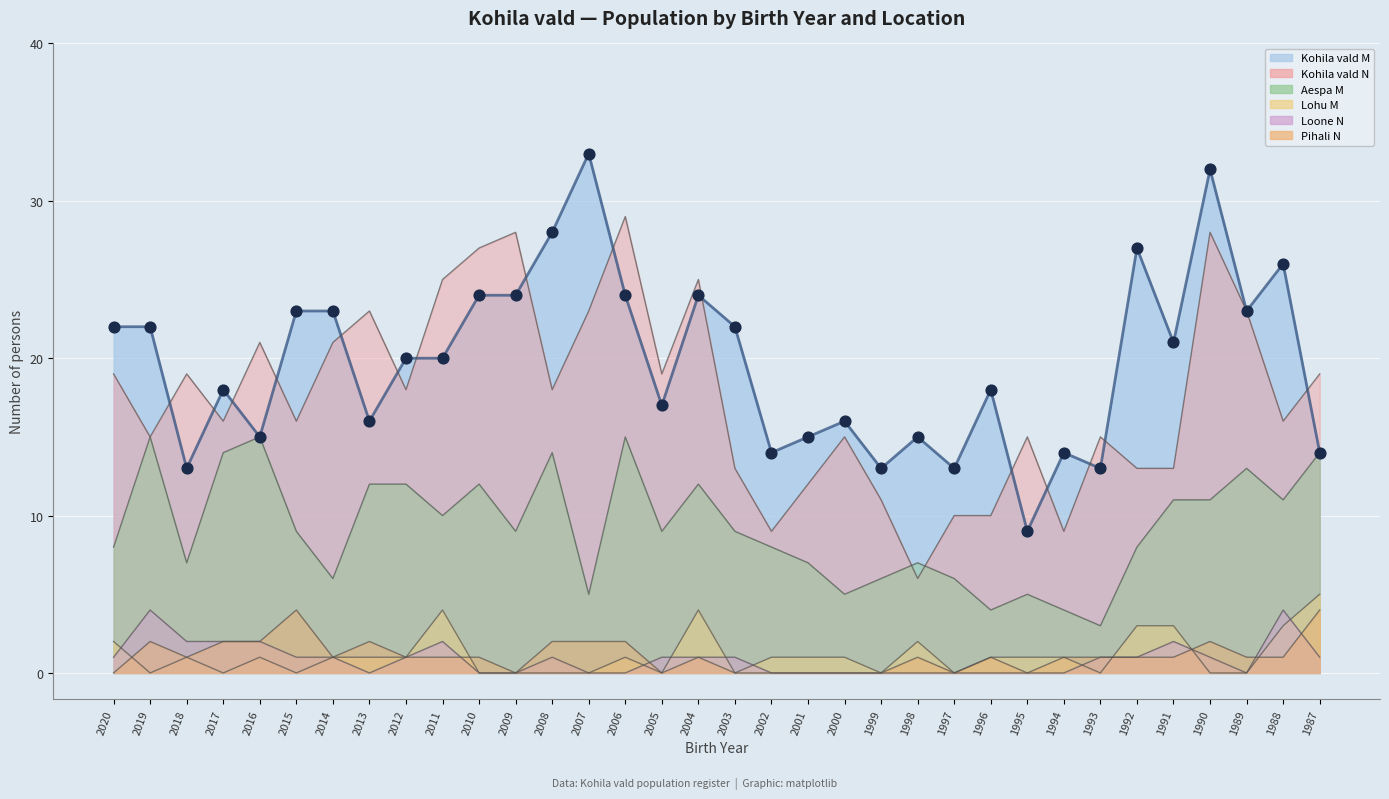

What is the change in value from 2007 to 1990?

-1